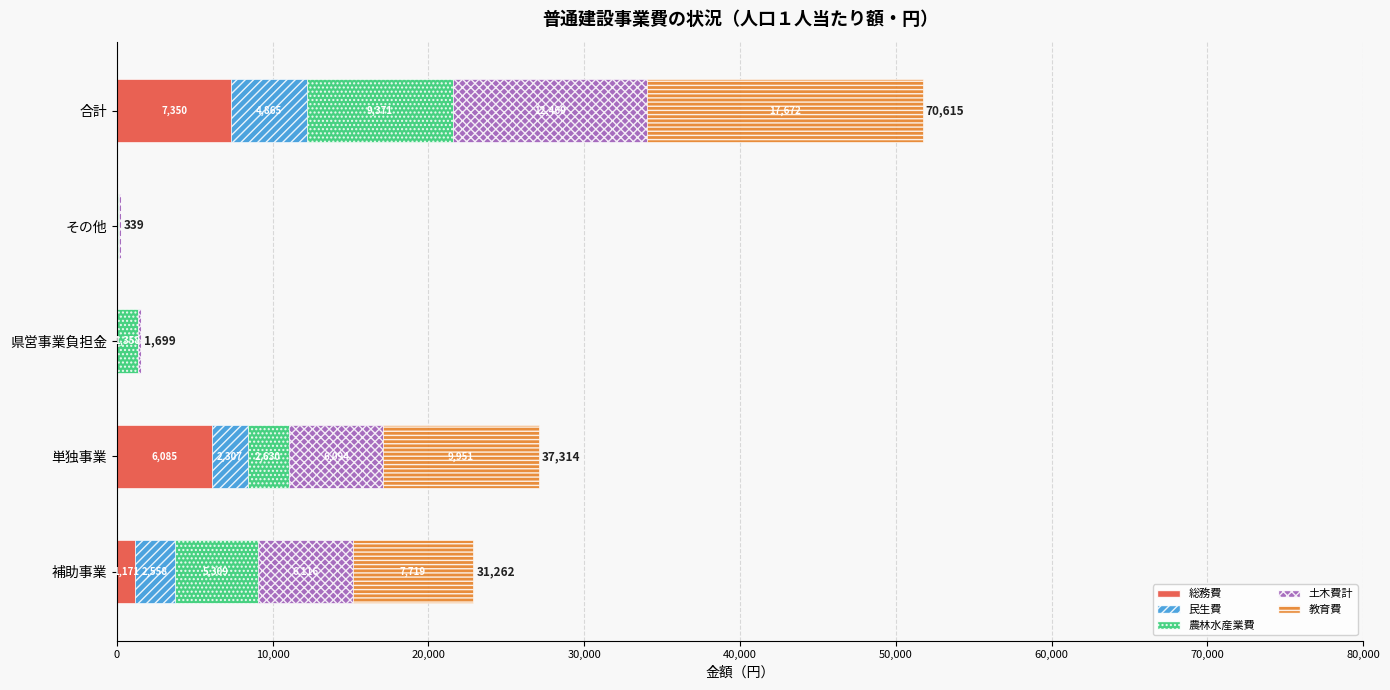

What is the highest value of the 総務費 series?

7350